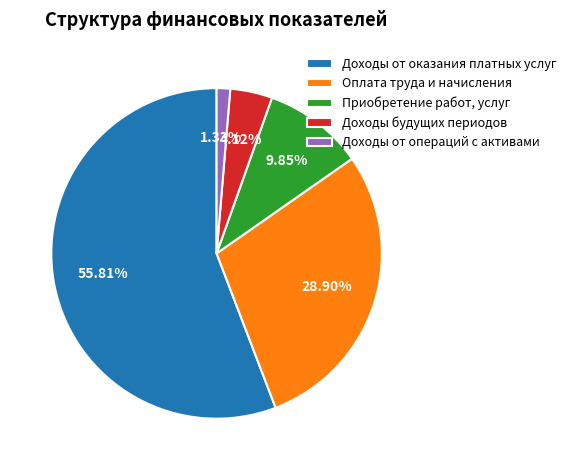

Is Оплата труда и начисления the majority of the pie?

No